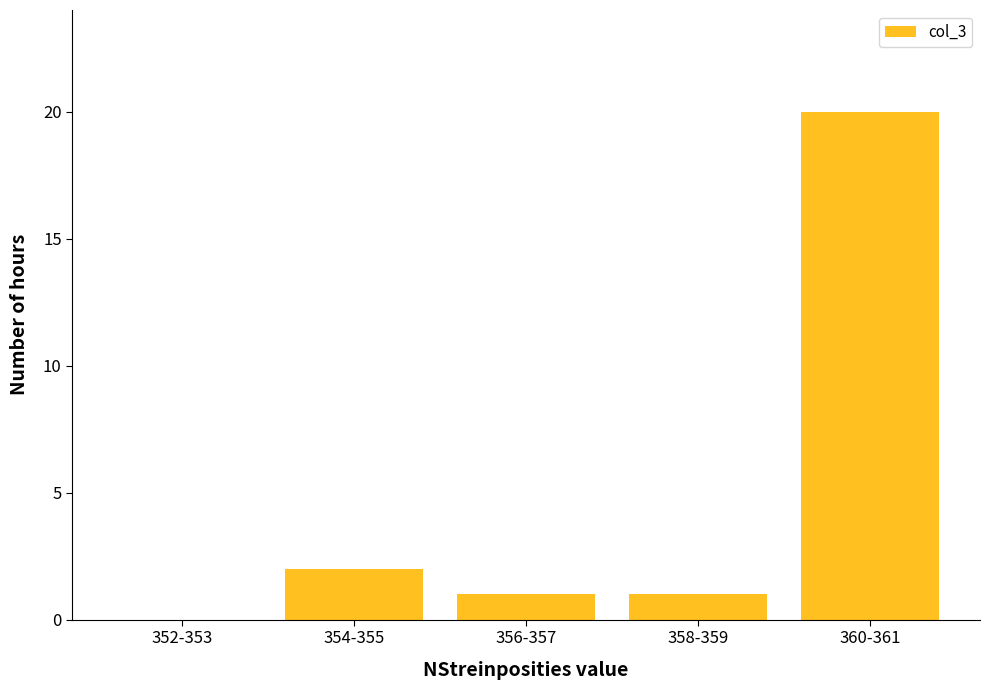

Reading right to left, transcribe all the data shown in this chart.

360-361=20	358-359=1	356-357=1	354-355=2	352-353=0